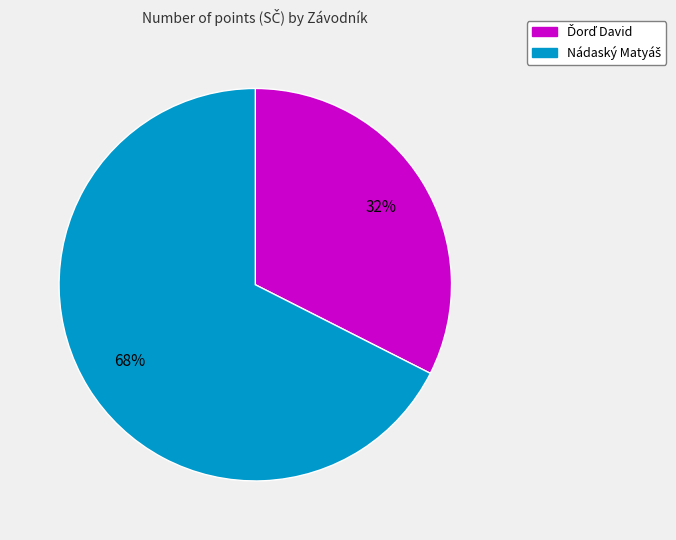

Count the number of slices in the pie.

2